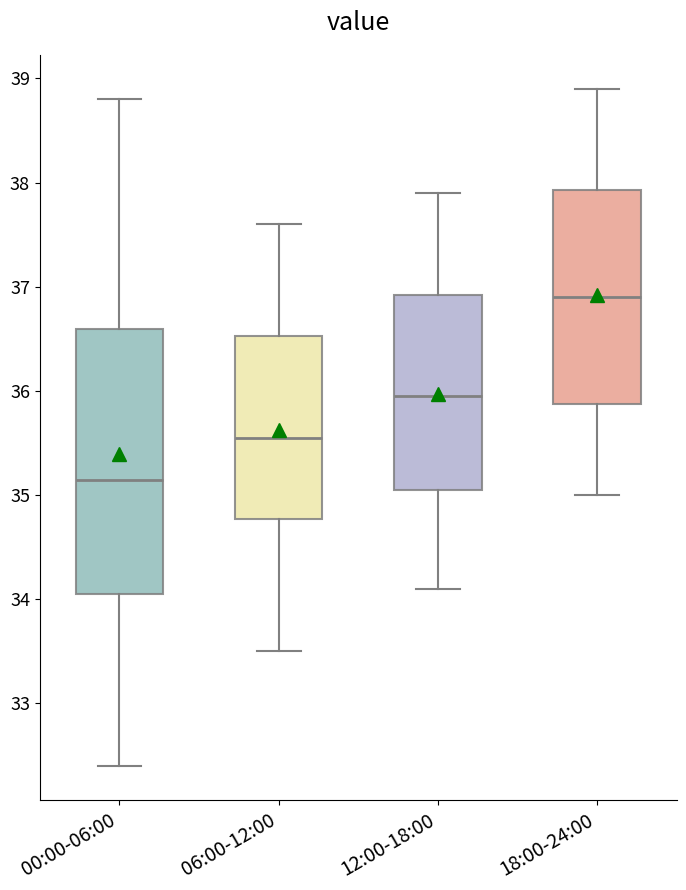

Where is the lower edge of the box for 06:00-12:00 on the y-axis? The values are not printed on the chart, so give them approximately, as read against the axis.

34.8